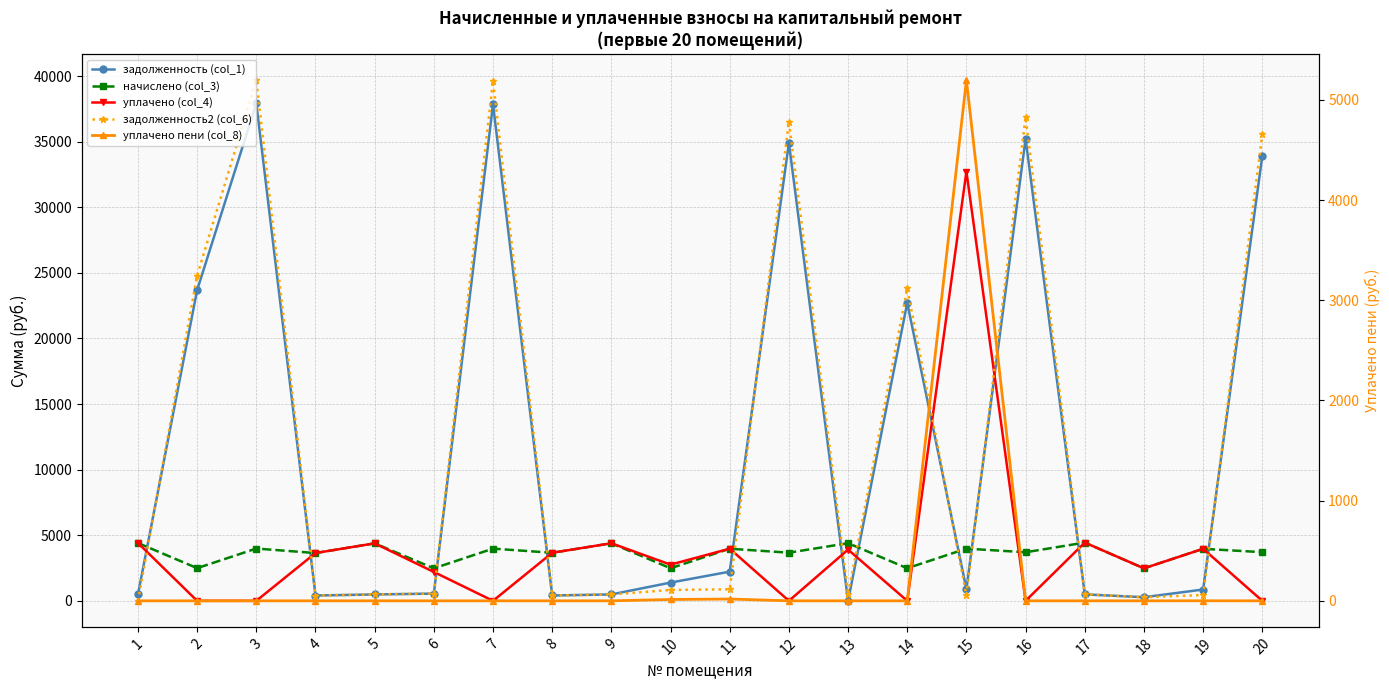

Which category has the lowest value in the уплачено (col_4) series?

2